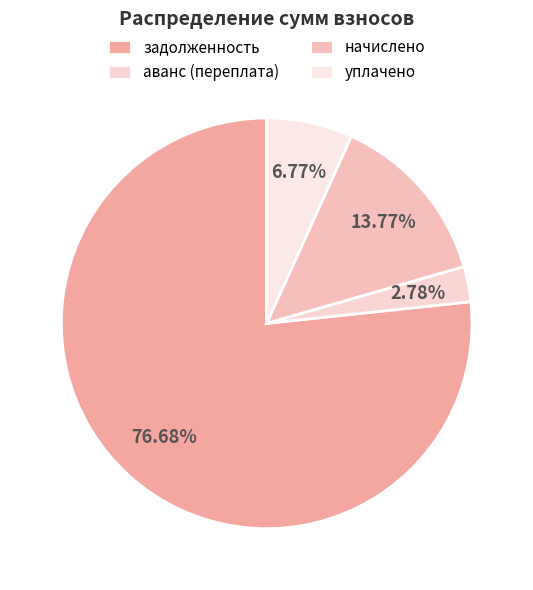

Rank the categories by value from lowest to highest.

аванс (переплата), уплачено, начислено, задолженность